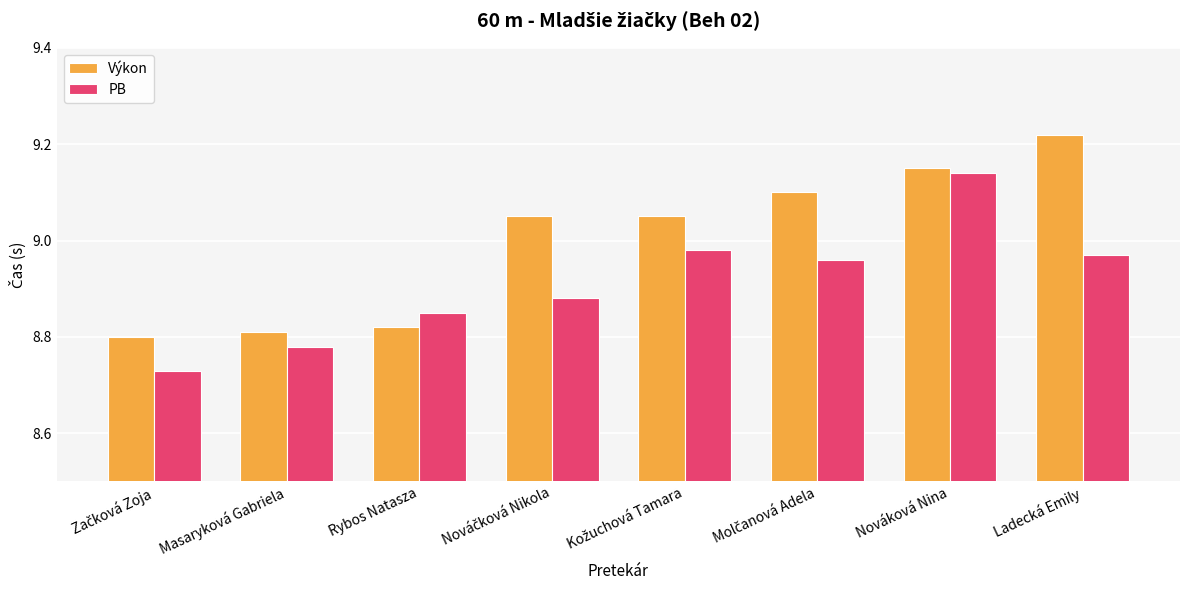

List the series in order of their overall mean, lowest first.

PB, Výkon